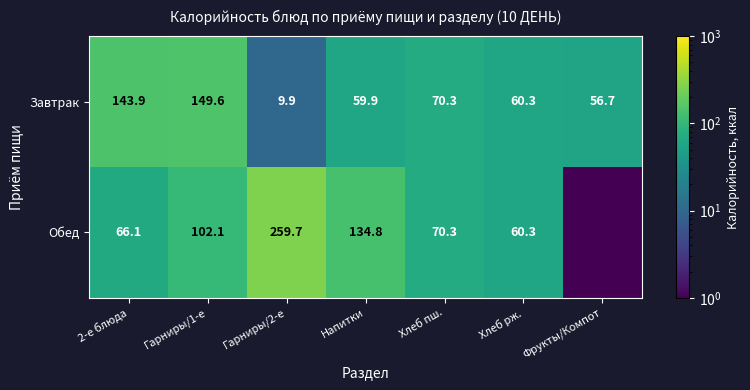

Between Гарниры/2-е and 2-е блюда, which is larger?

2-е блюда